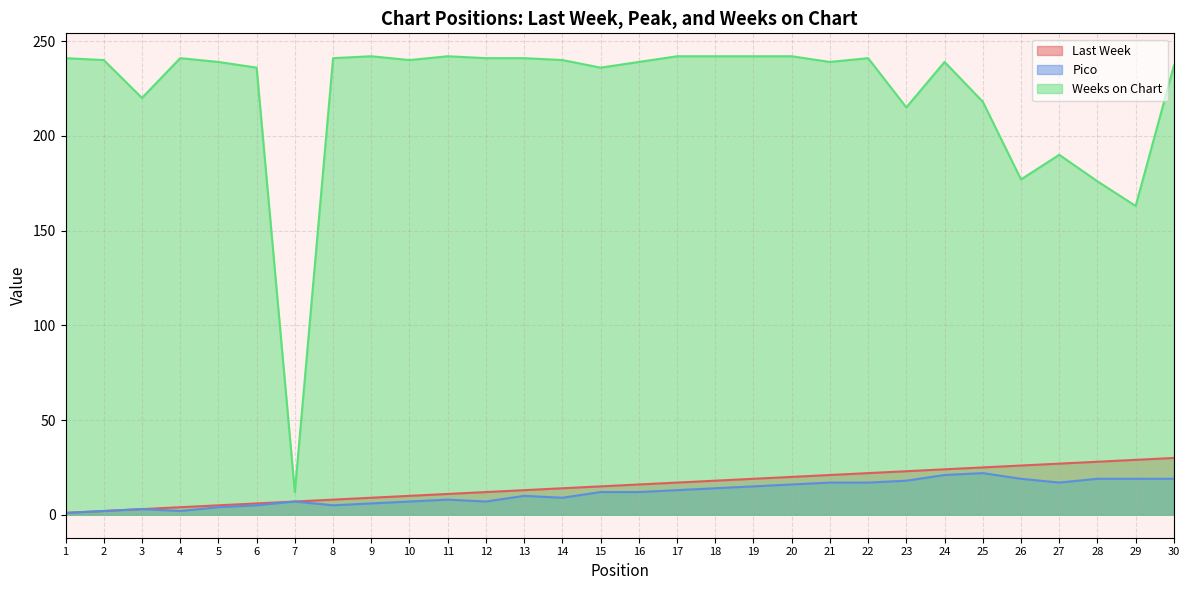

What is the sum of the Pico values at 17 and 14?

22